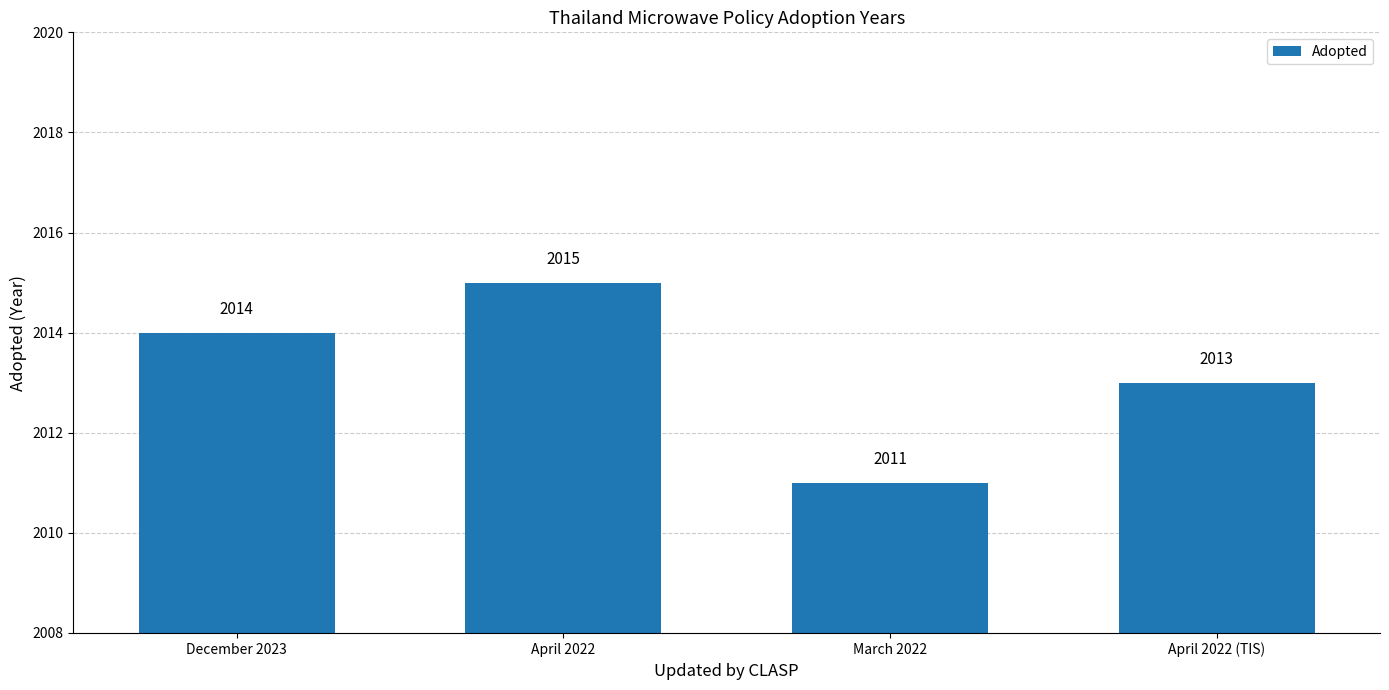

What is the ratio of the value at March 2022 to the value at December 2023?

1.0